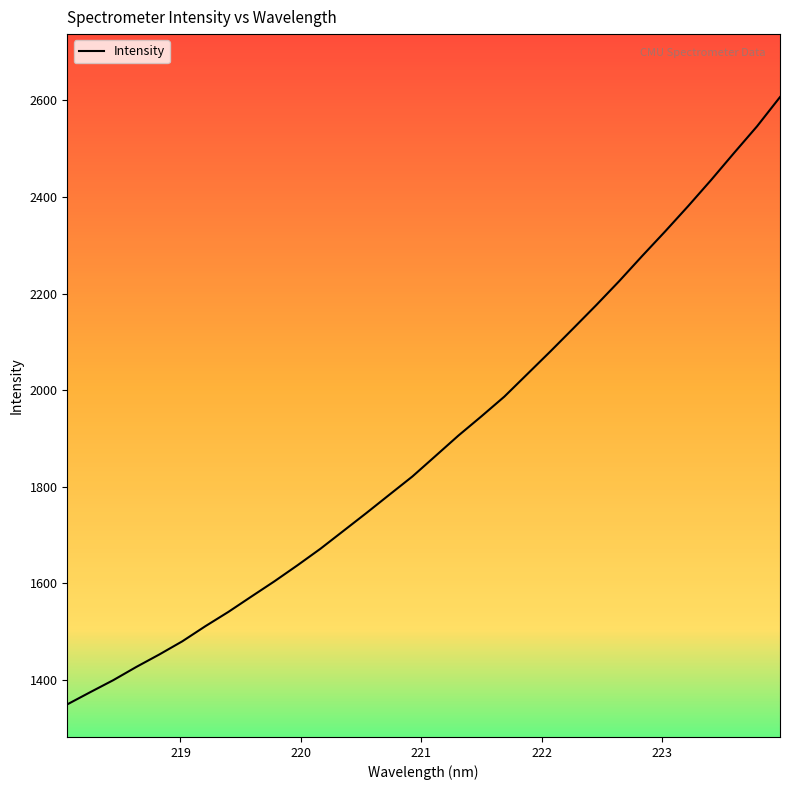

What is the smallest value displayed?

1349.5